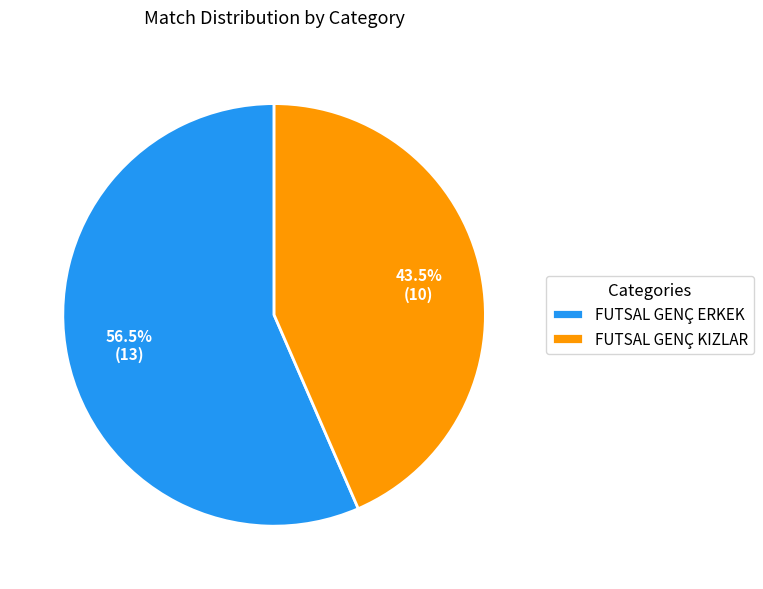

To the nearest percent, what is the difference between the FUTSAL GENÇ KIZLAR and FUTSAL GENÇ ERKEK slice percentages?

13%